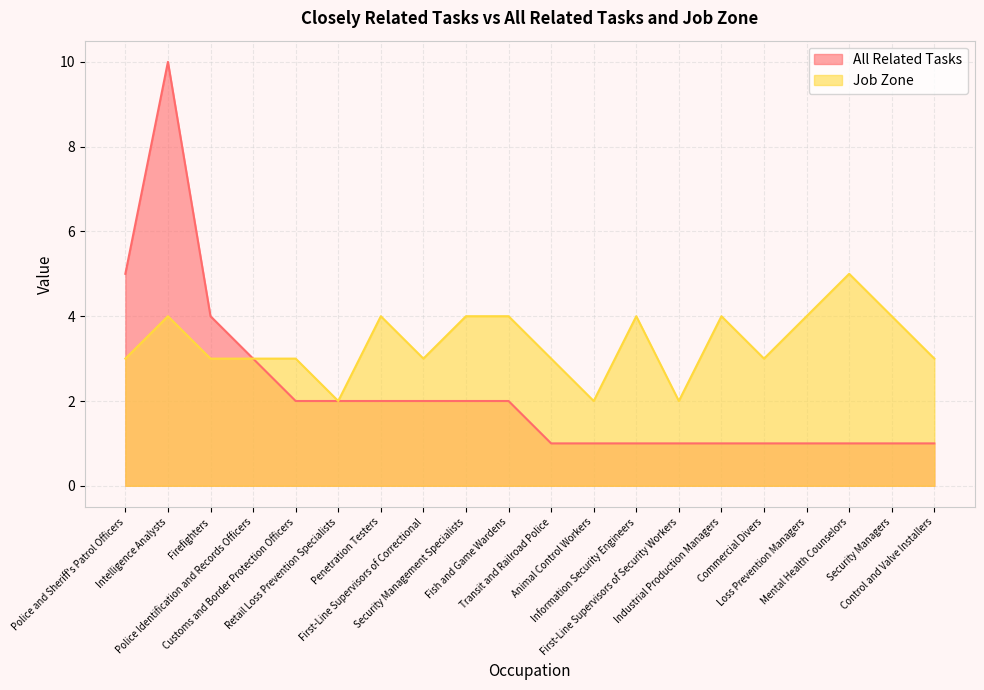

Which has a higher value, Fish and Game Wardens or Commercial Divers?

Fish and Game Wardens